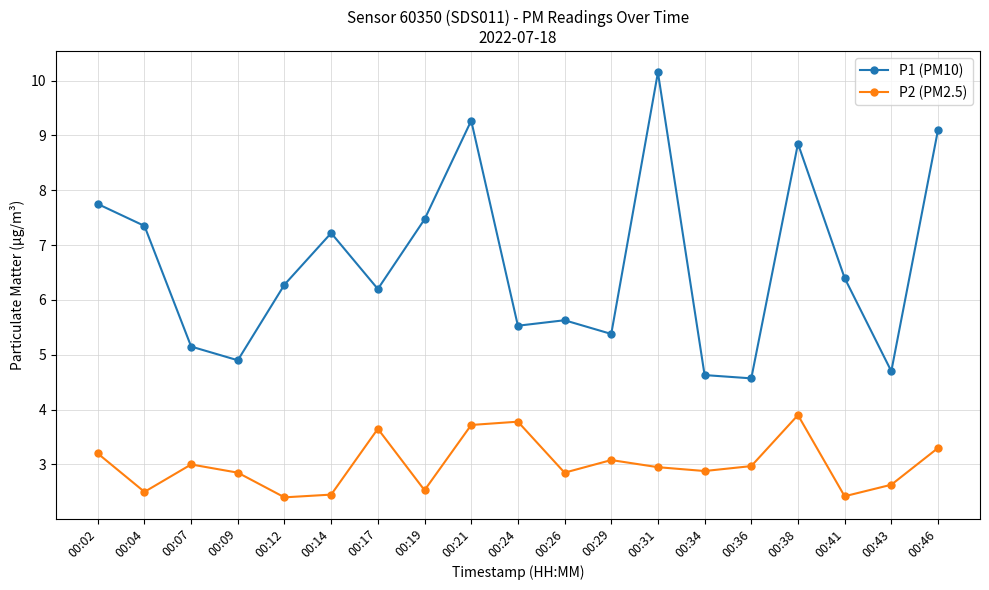

True or false: P2 (PM2.5) has more than 1 interior local peaks.

True